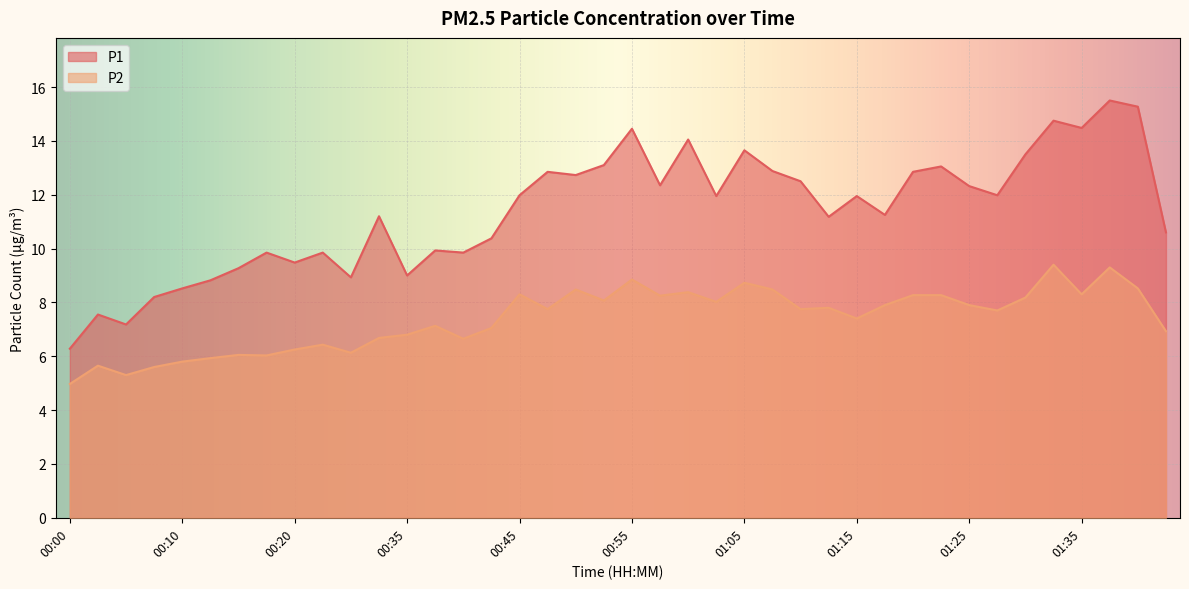

Which series has the largest total across all categories?

P1